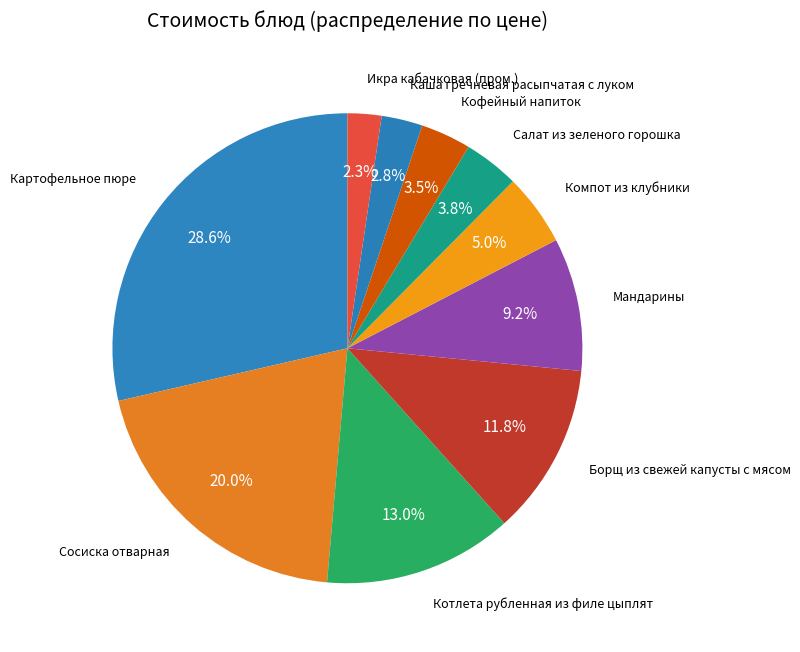

Is there a majority slice in this chart?

No